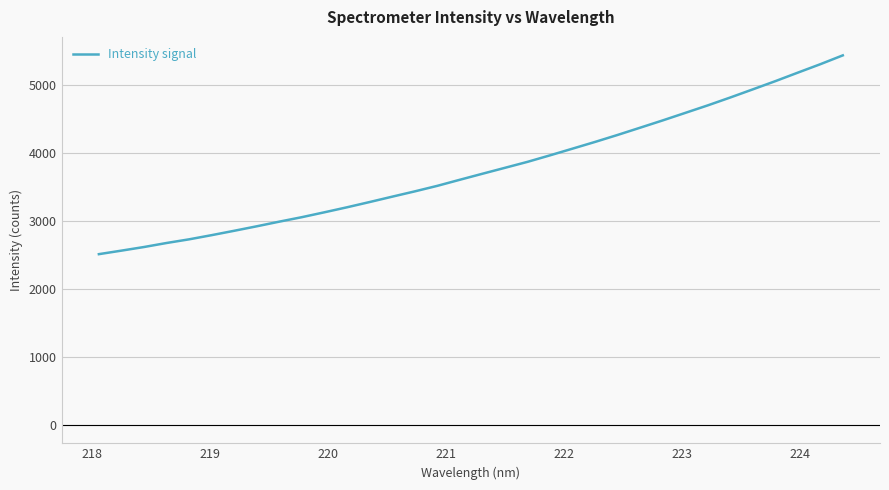

What is the difference between the maximum and minimum values?

2925.0